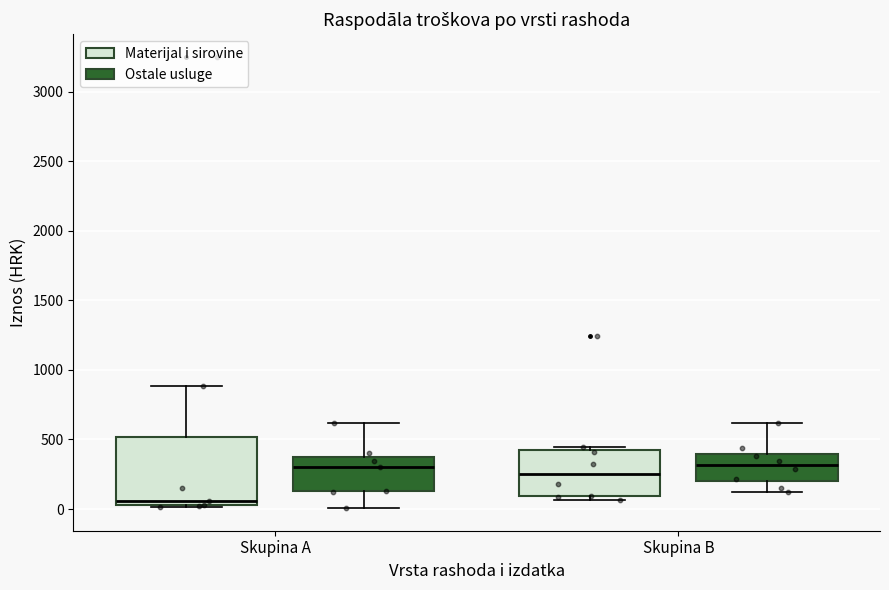

Reading left to right, read every box against the y-axis: the position of its median line, the range the box covers, and the ends of its whiskers. The values are not printed on the chart, so give them approximately, as read against the axis.

Skupina A (Materijal i sirovine): median 50 (just above the box's lower edge), box 50 to 500, whiskers 0 to 900
Skupina A (Ostale usluge): median 300, box 150 to 350, whiskers 0 to 600
Skupina B (Materijal i sirovine): median 250, box 100 to 400, whiskers 50 to 450
Skupina B (Ostale usluge): median 300, box 200 to 400, whiskers 150 to 600